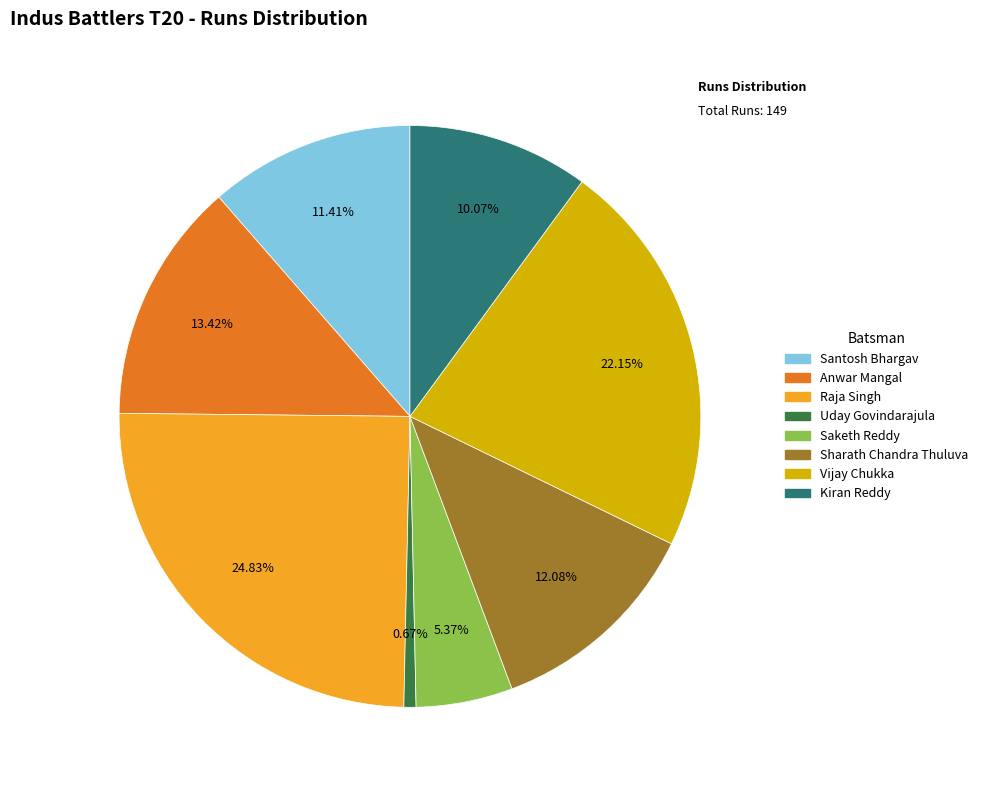

How many segments does this pie chart have?

8